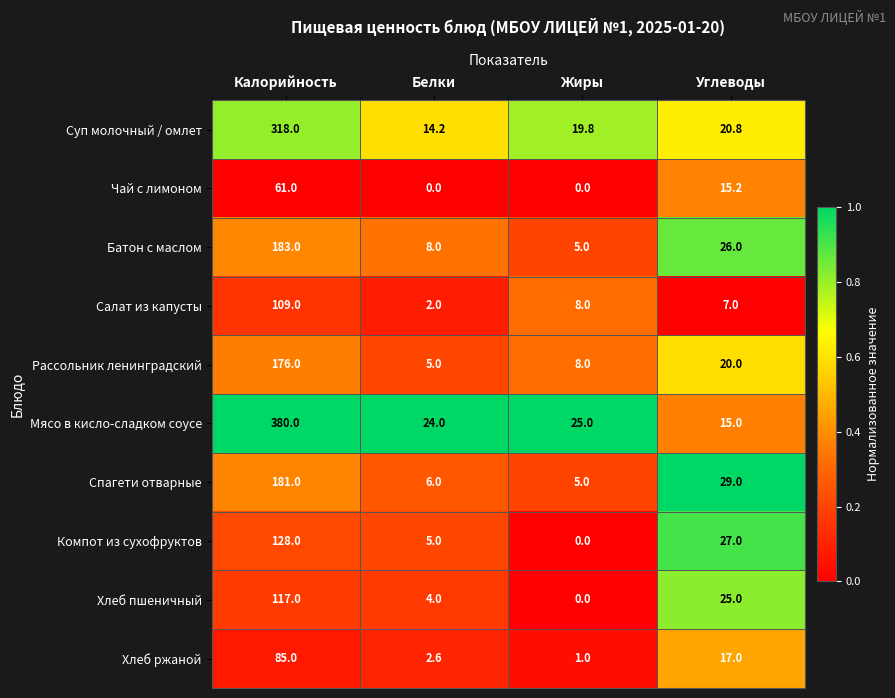

How many distinct data groups are displayed?

10